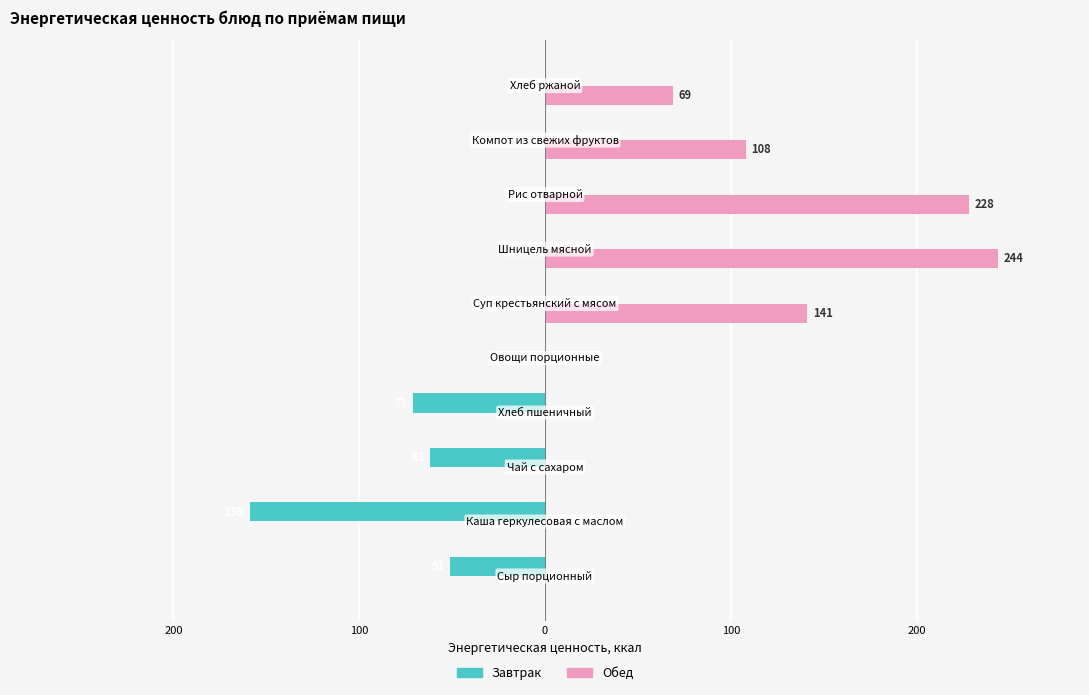

Reading left to right, list all the values displayed in this chart.

Завтрак: -51.0	-159.0	-62.0	-71.0	0.0	0.0	0.0	0.0	0.0	0.0
Обед: 0.0	0.0	0.0	0.0	0.0	141.2	244.0	228.0	108.0	69.0